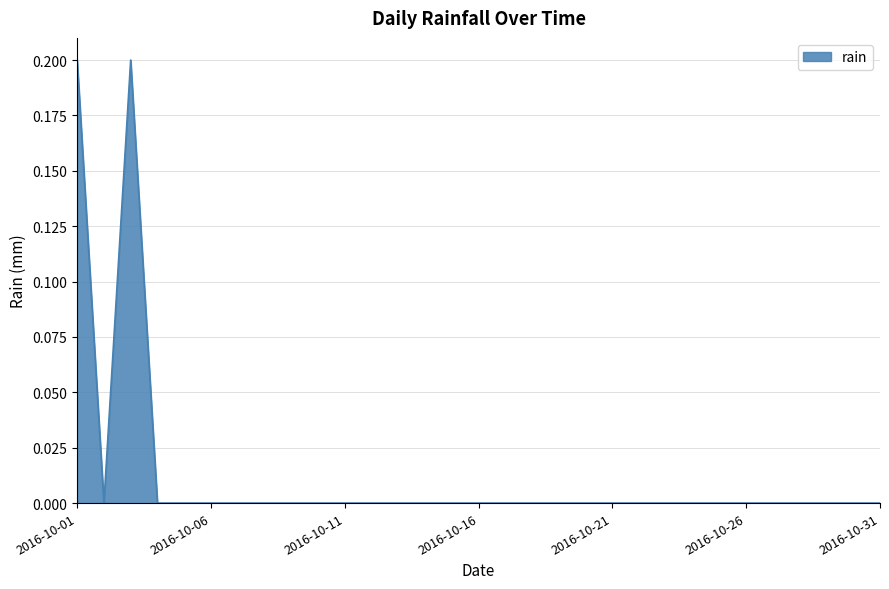

How many lines are shown in the chart?

1